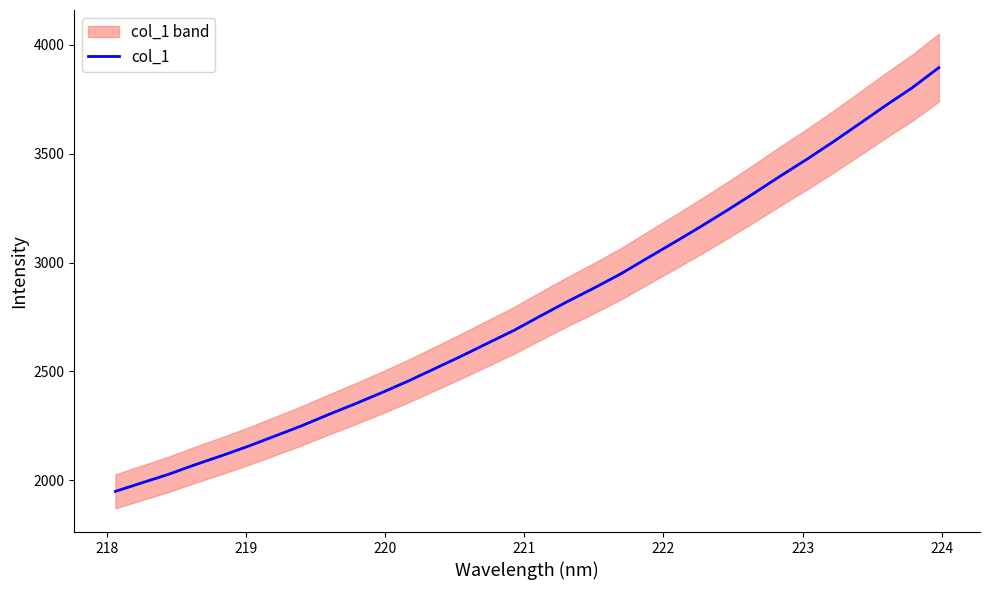

What is the maximum value for col_1?

3895.2